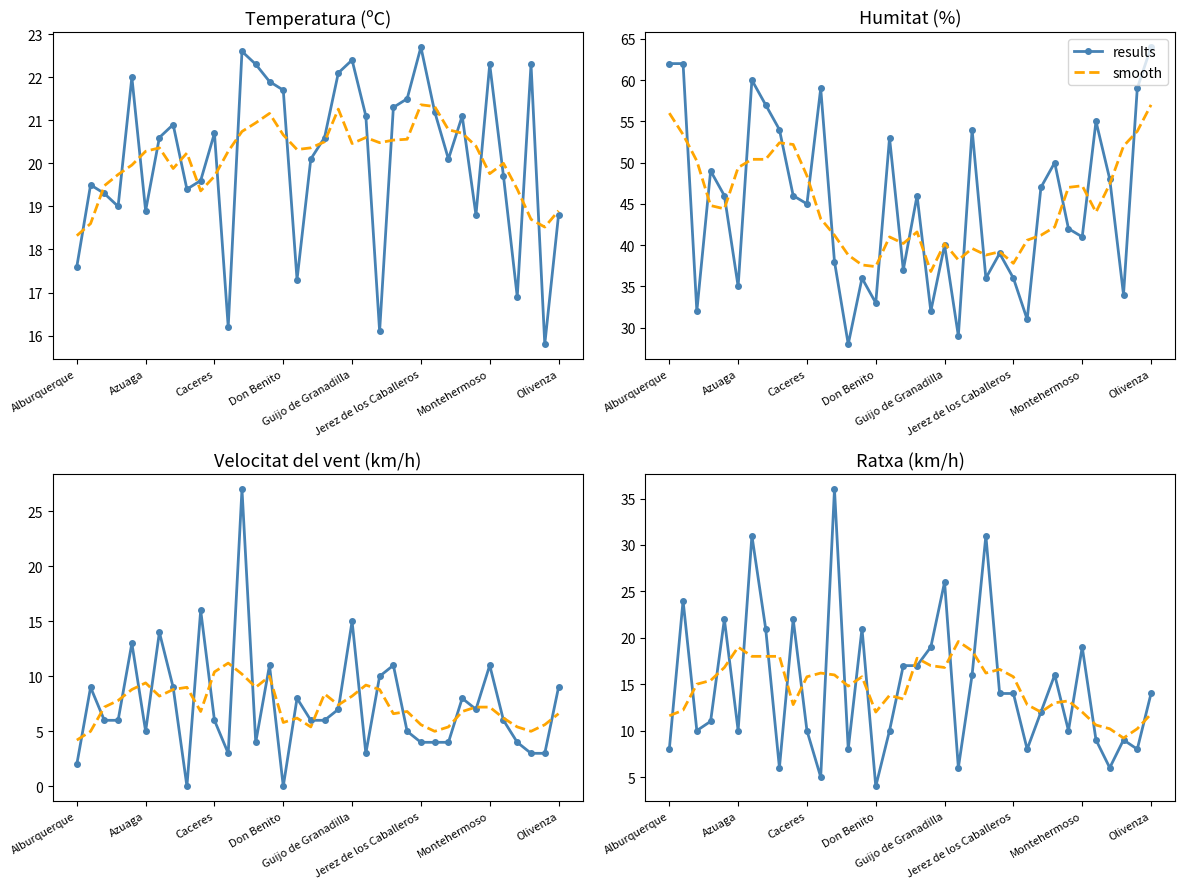

True or false: smooth and results cross at least once.

True